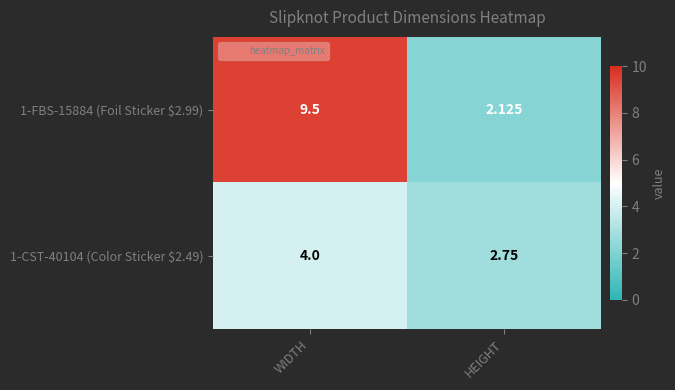

What is the spread (max minus min) of values at HEIGHT?

0.6